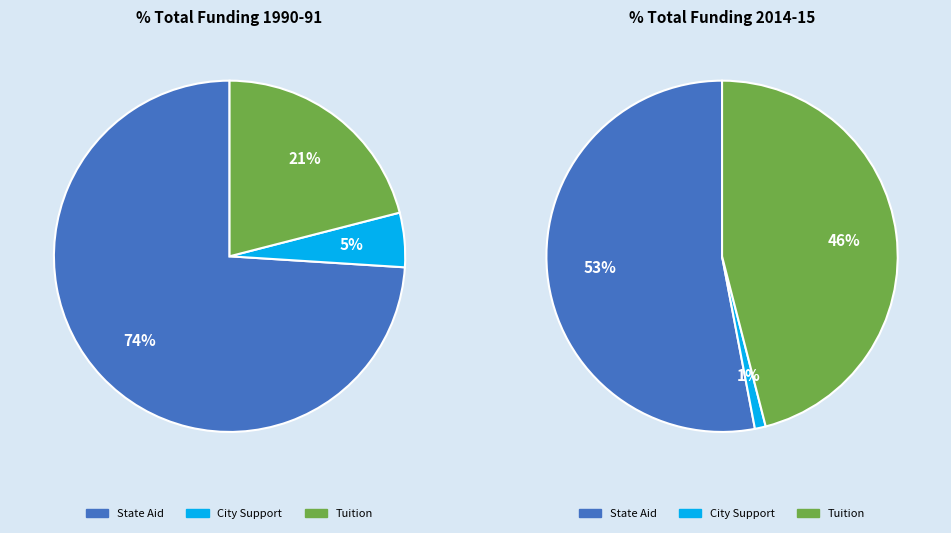

What portion of the pie excludes 3?

96.1%